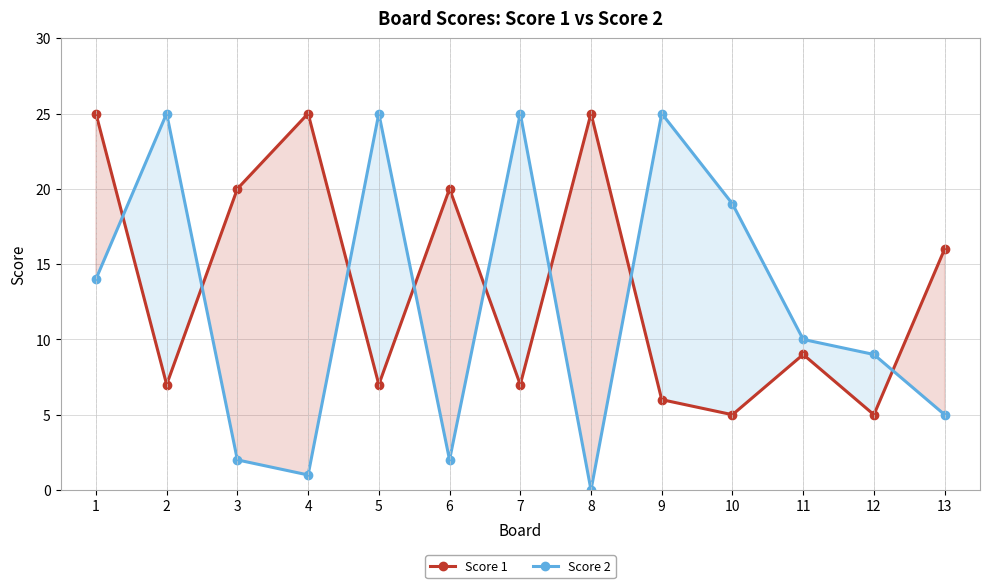

True or false: Score 1 has a value of 9 at 11.

True